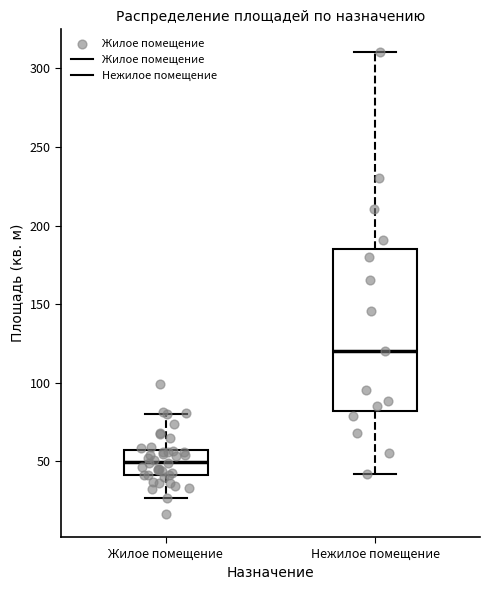

Where is the upper edge of the box for Нежилое помещение on the y-axis? The values are not printed on the chart, so give them approximately, as read against the axis.

185